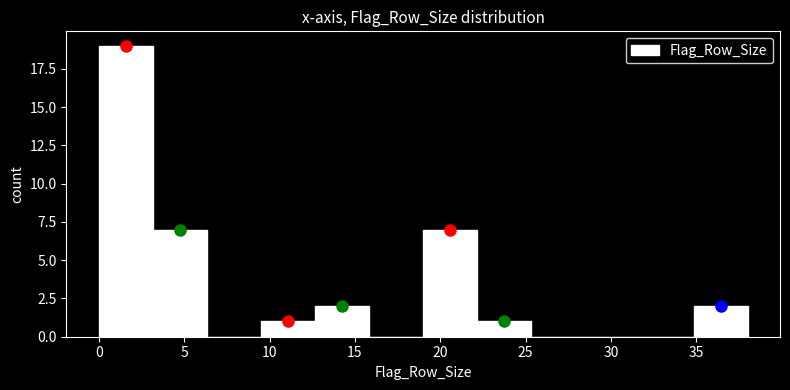

Which range on the x-axis has the tallest bar?

0.0 to 3.0